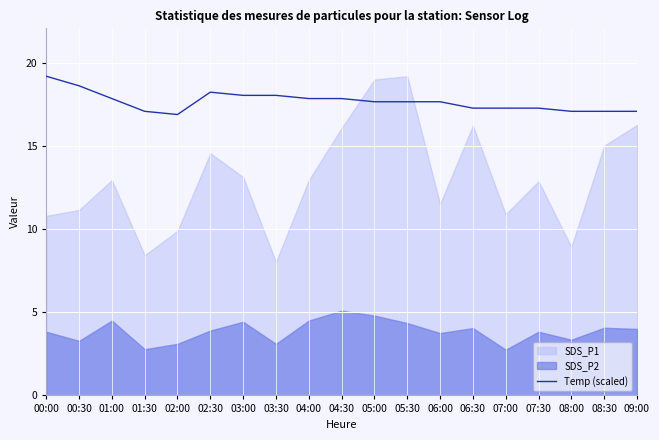

What is the label of the 2nd point from the right?

08:30